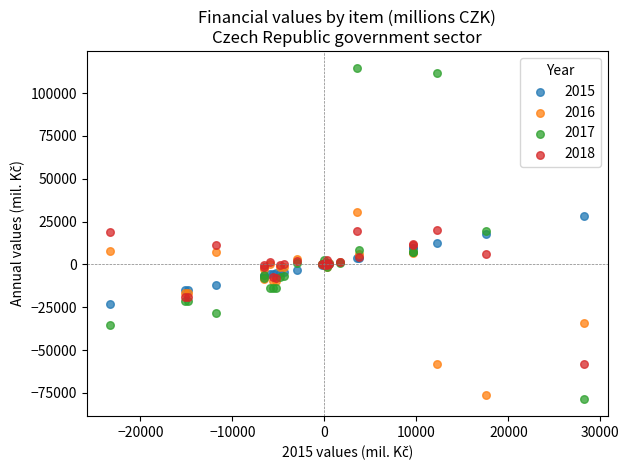

Which series contains the highest Y value?

2017